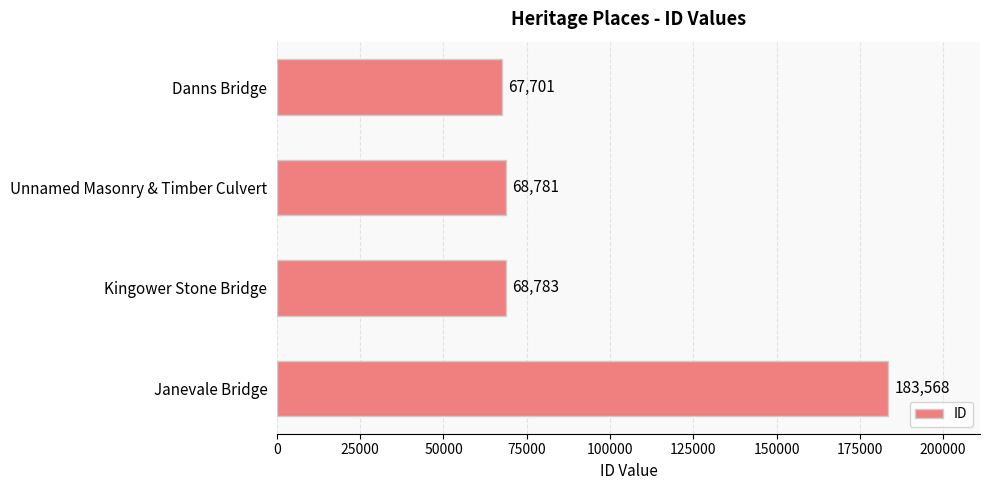

Which label corresponds to the largest value in the chart?

Janevale Bridge